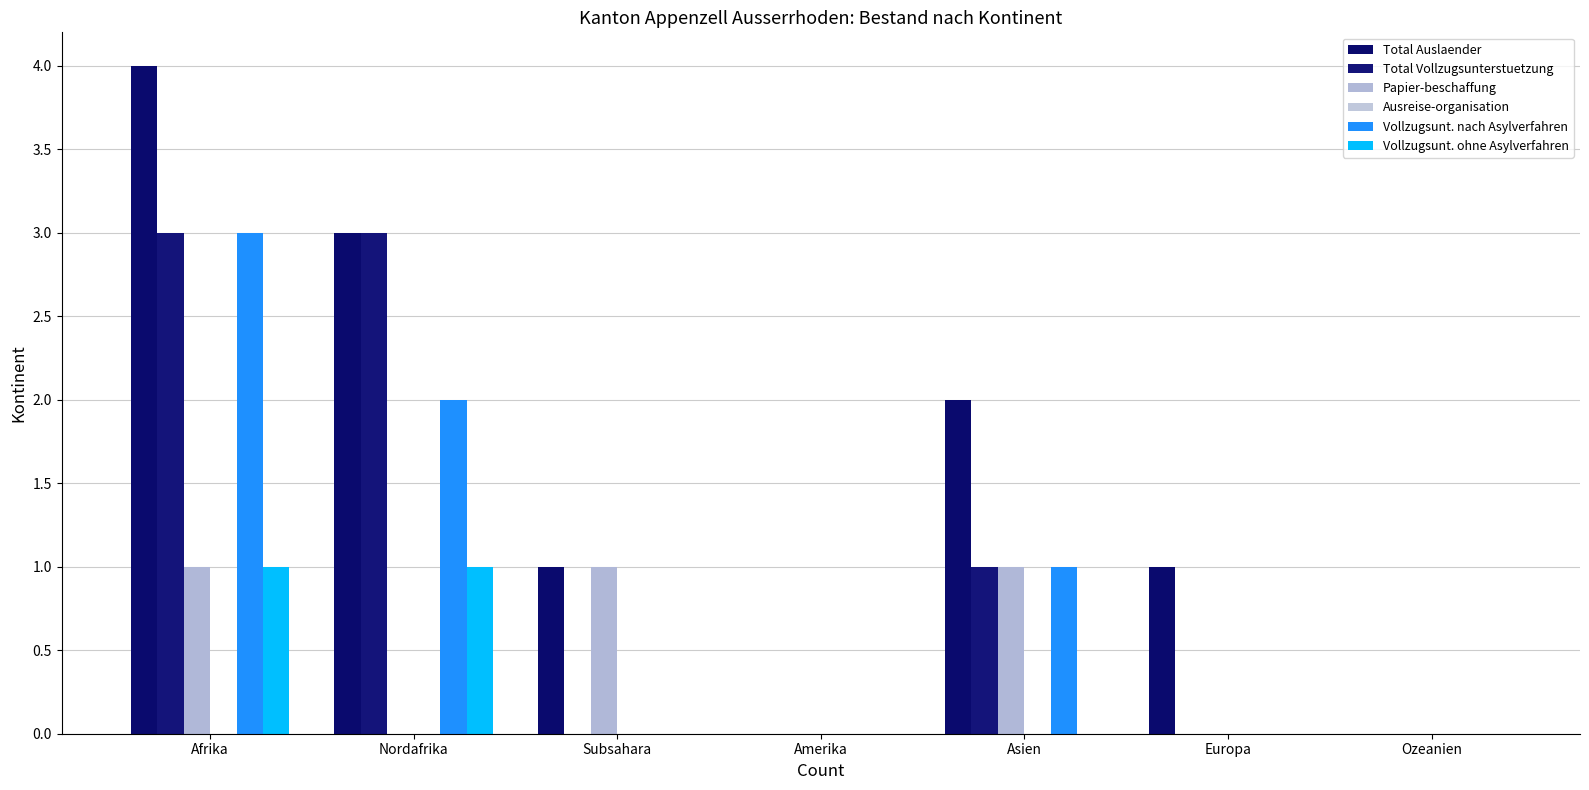

How many groups of bars are there?

7